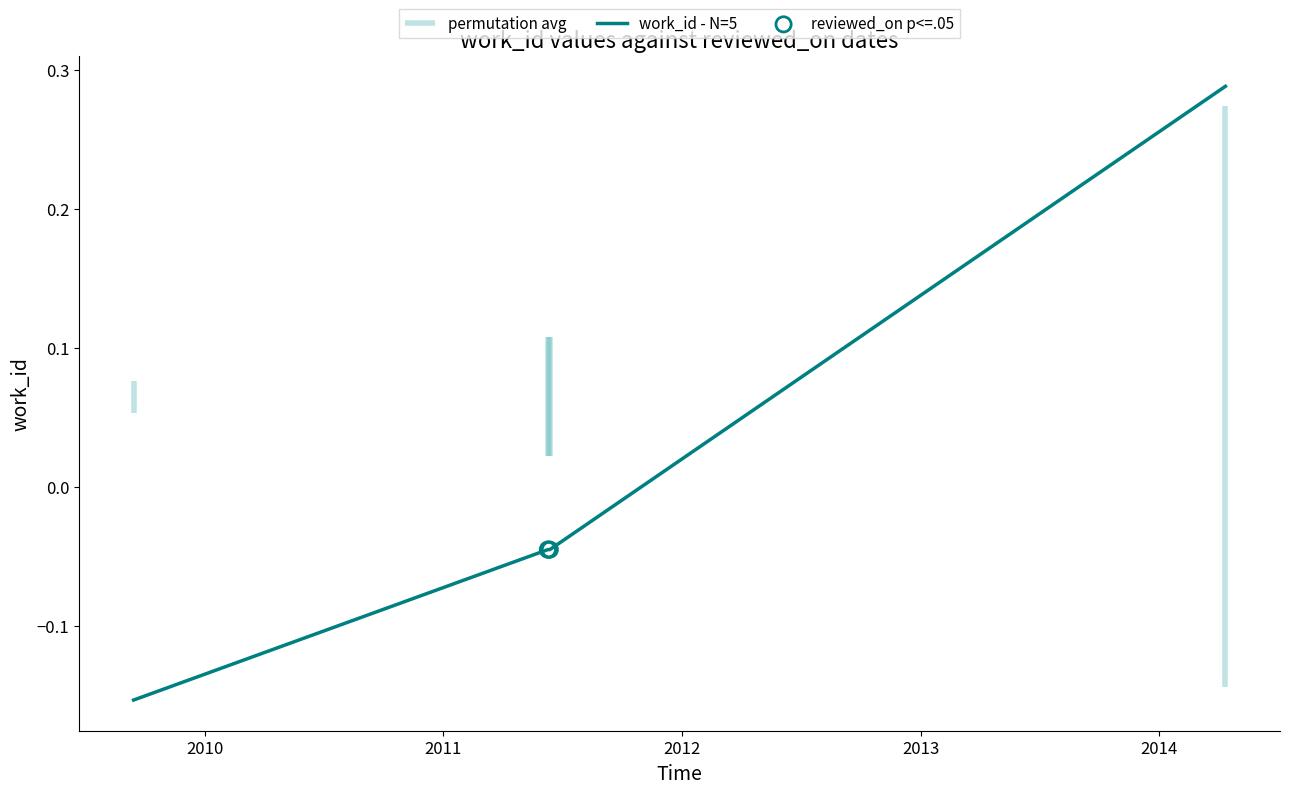

What is the change in value from 2009-09-14 to 2011-06-11?

+0.1